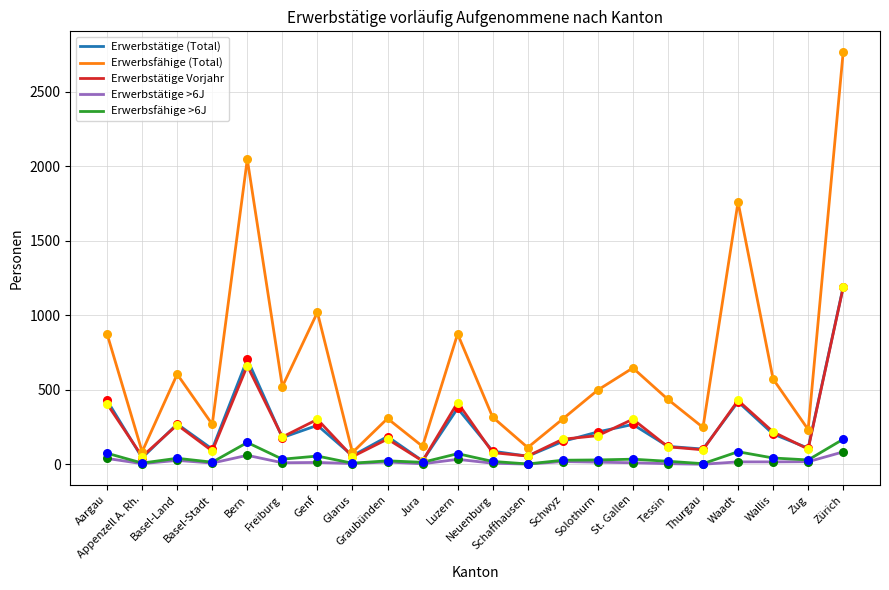

Is the value of Erwerbsfähige (Total) at Solothurn greater than the value of Erwerbstätige Vorjahr at Basel-Land?

Yes